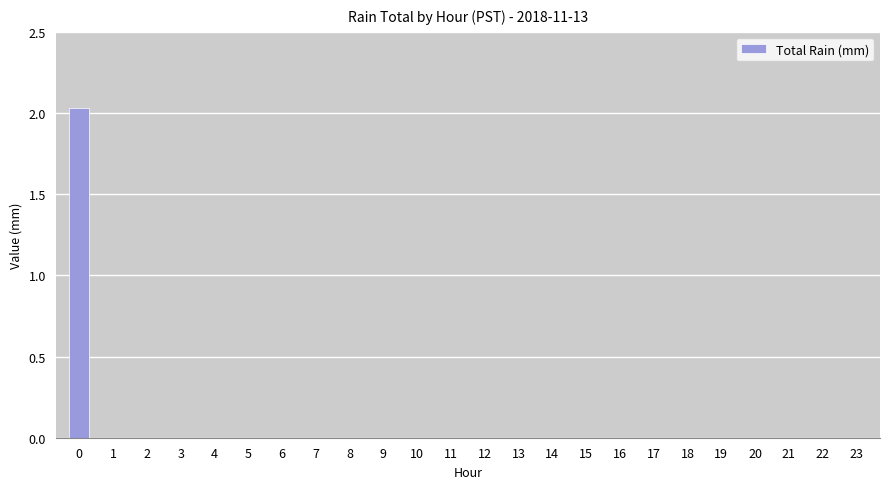

The chart shows a value of 1.1 at 23. True or false?

False